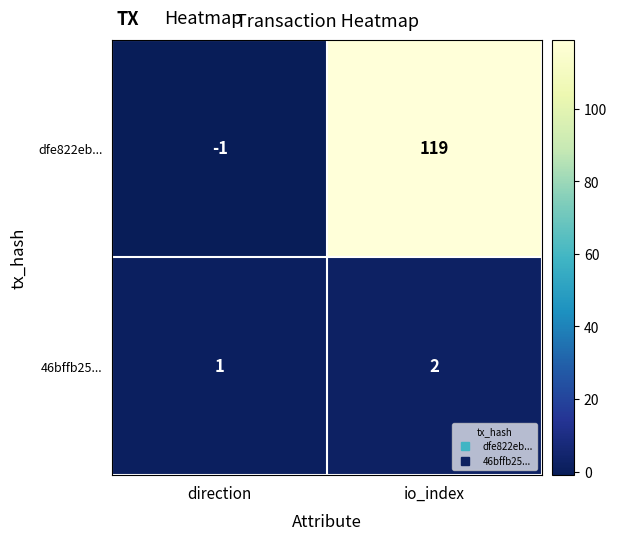

At which label is dfe822eb... closest to 59?

direction